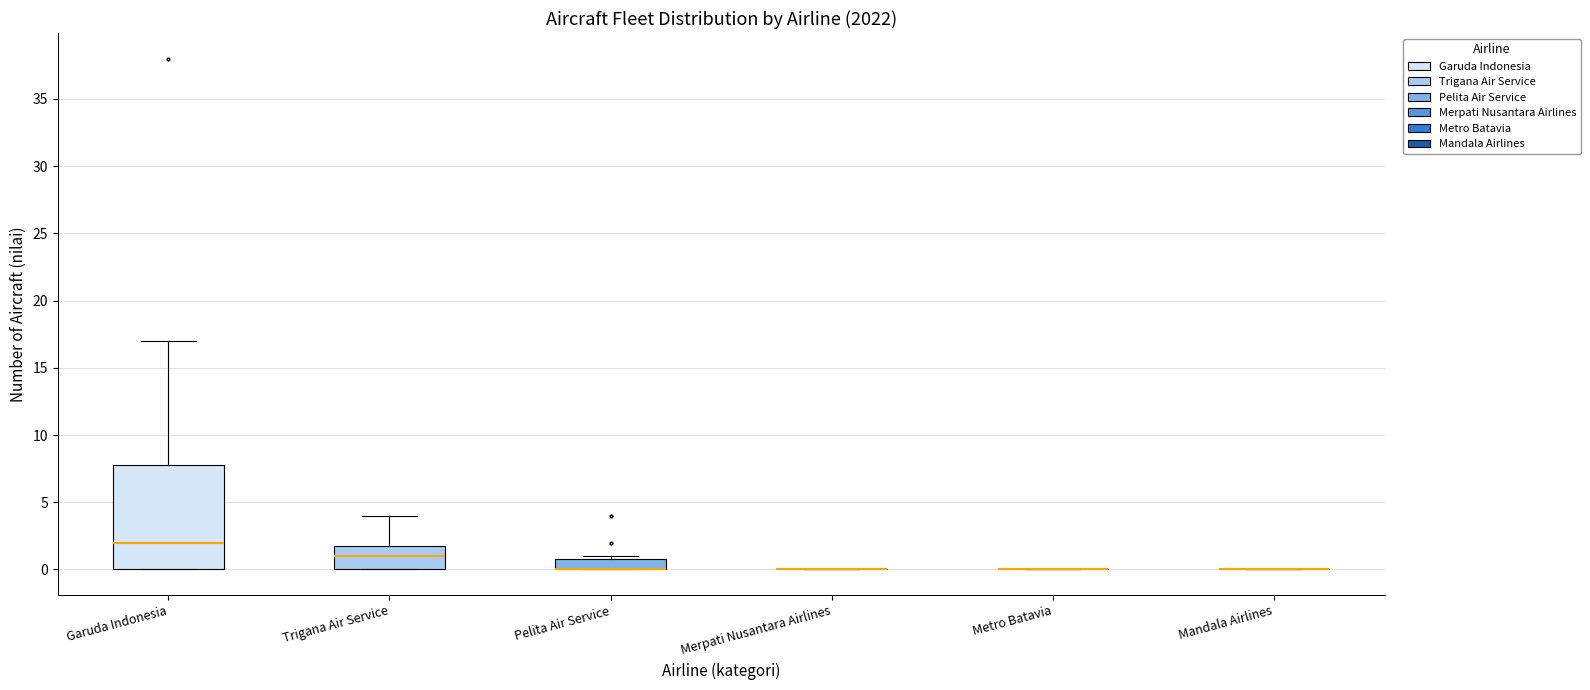

Reading left to right, transcribe this box plot: for each box, give where its median line is, the range the box spans, and where its two whiskers end, as read against the y-axis. The values are not printed on the chart, so give them approximately, as read against the axis.

Garuda Indonesia: median 2, box 0 to 8, whiskers 0 to 17
Trigana Air Service: median 1, box 0 to 2, whiskers 0 to 4
Pelita Air Service: median 0 (drawn on the box's lower edge), box 0 to 1, whiskers 0 to 1 (just above the box's upper edge)
Merpati Nusantara Airlines: box collapsed to a line at 0, whiskers 0 to 0
Metro Batavia: box collapsed to a line at 0, whiskers 0 to 0
Mandala Airlines: box collapsed to a line at 0, whiskers 0 to 0